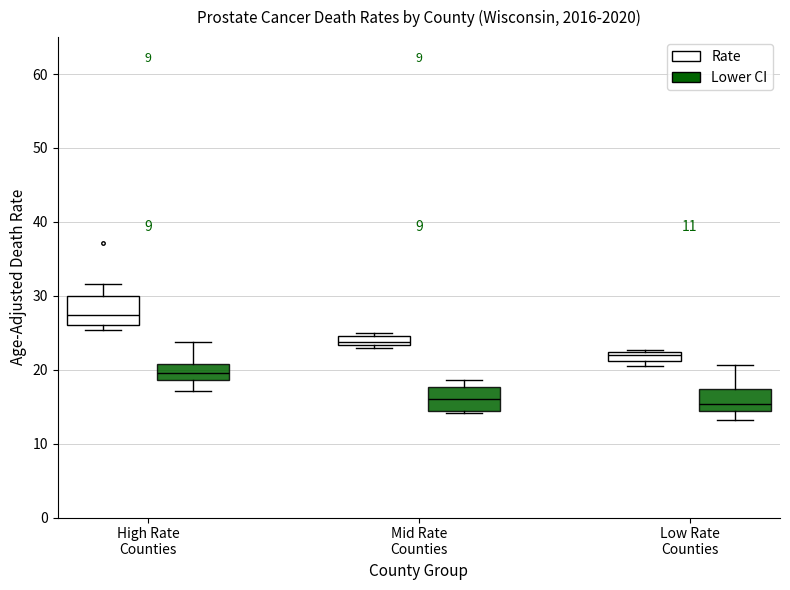

Where does the median line of the box for Mid Rate Counties (Rate) sit on the y-axis? The values are not printed on the chart, so give them approximately, as read against the axis.

24